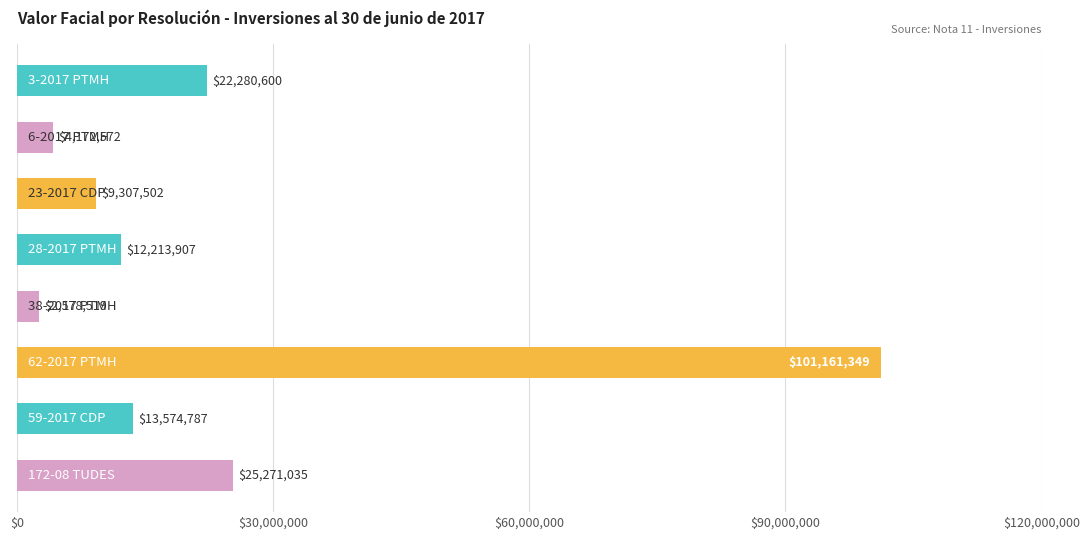

What is the value of the 8th bar from the top?

25271034.9